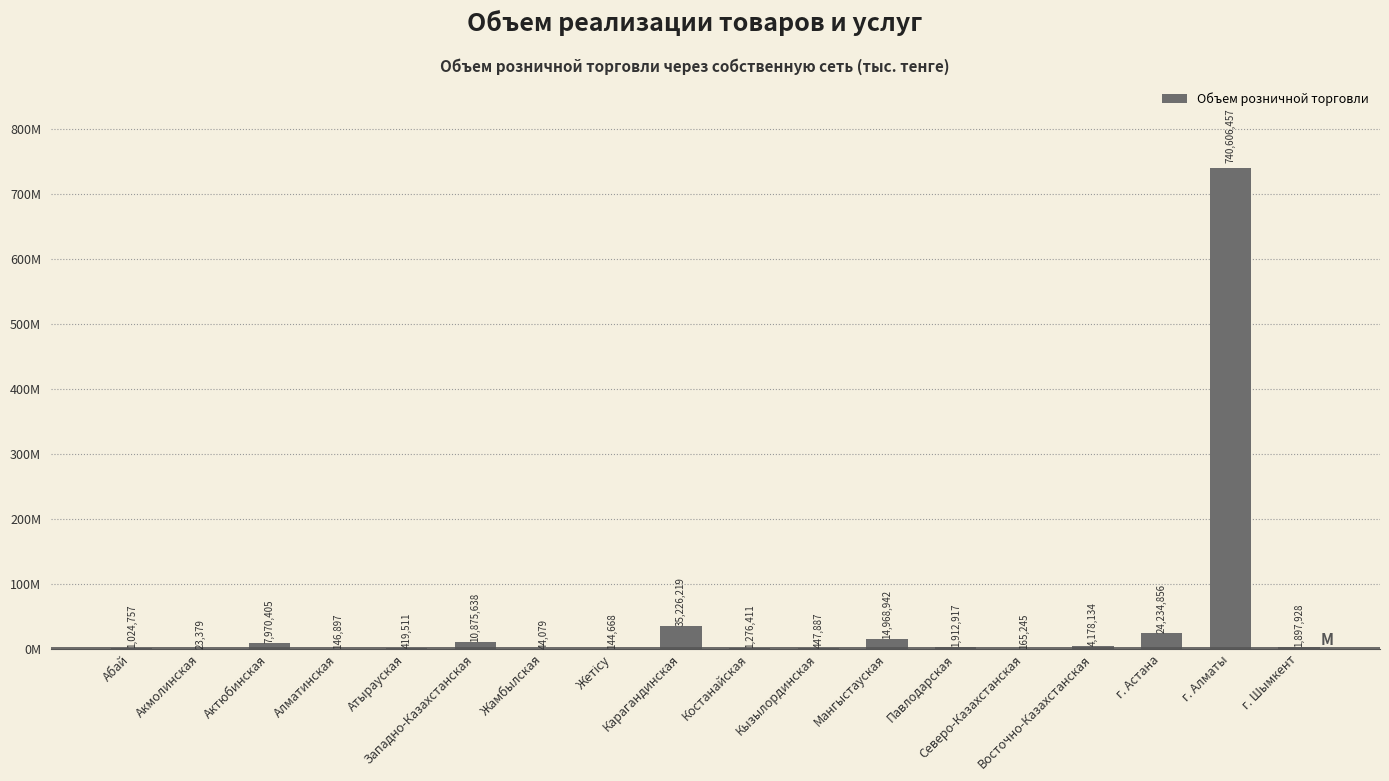

Reading left to right, extract all data points from this chart.

Абай=1024757	Акмолинская=23379	Актюбинская=7970405	Алматинская=146897	Атырауская=419511	Западно-Казахстанская=10875638	Жамбылская=44079	Жетісу=144668	Карагандинская=35226219	Костанайская=1276411	Кызылординская=447887	Мангыстауская=14968942	Павлодарская=1912917	Северо-Казахстанская=165245	Восточно-Казахстанская=4178134	г. Астана=24234856	г. Алматы=740606457	г. Шымкент=1897928